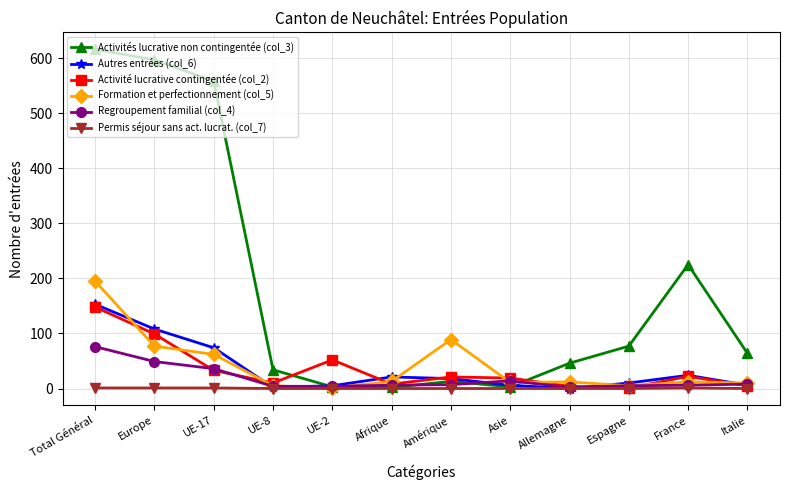

True or false: Autres entrées (col_6) has a value of 74 at UE-17.

True